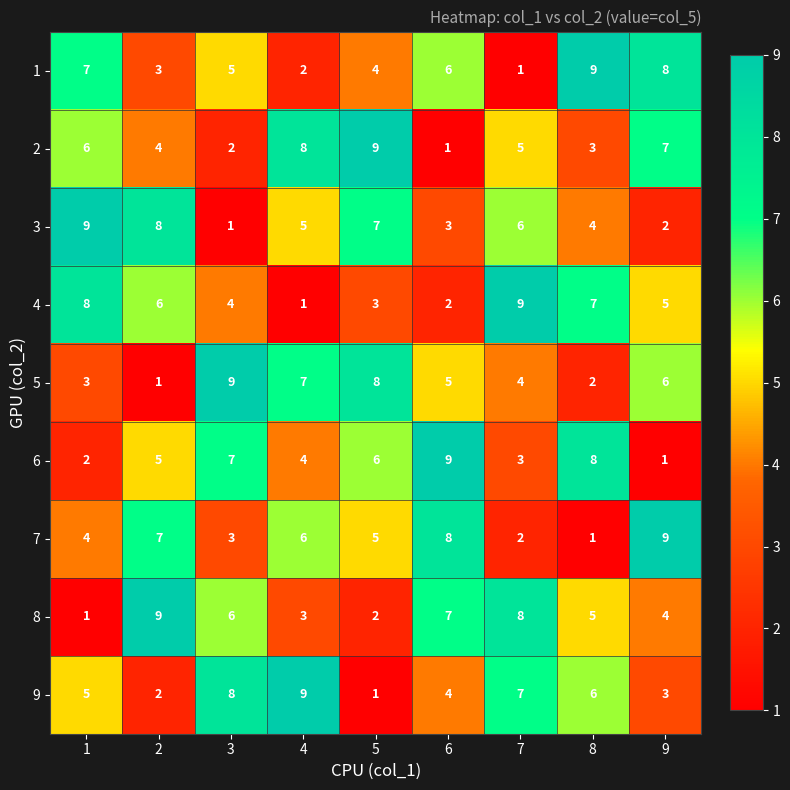

Rank the categories by 3 value from lowest to highest.

3, 9, 6, 8, 4, 7, 5, 2, 1